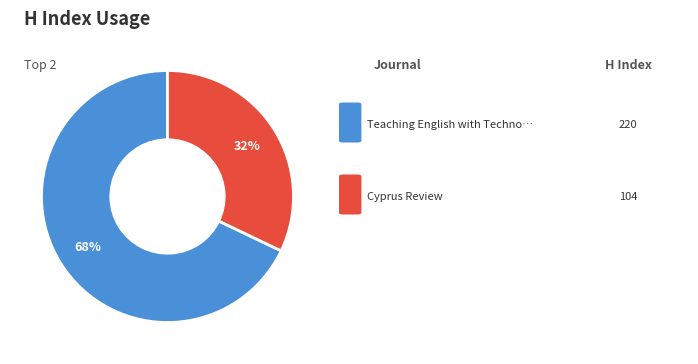

To the nearest percent, what is the average slice percentage?

50%